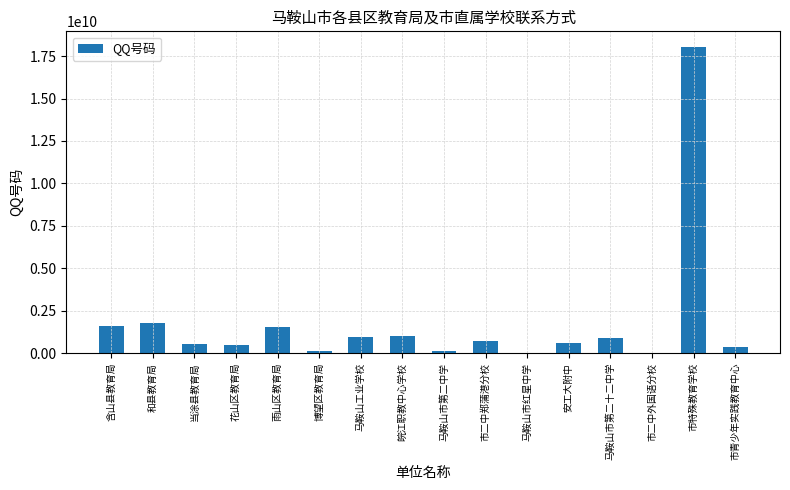

The value at 皖江职教中心学校 is 1037133923. True or false?

True